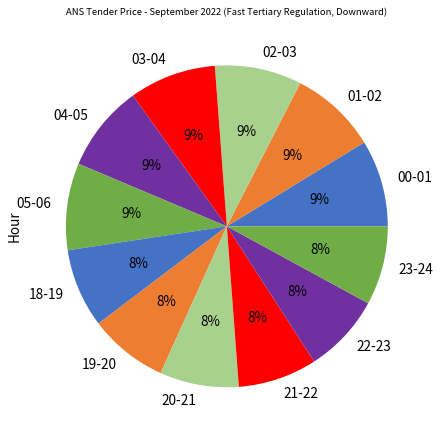

Approximately how many times larger is the value at 04-05 compared to 20-21?

1.1